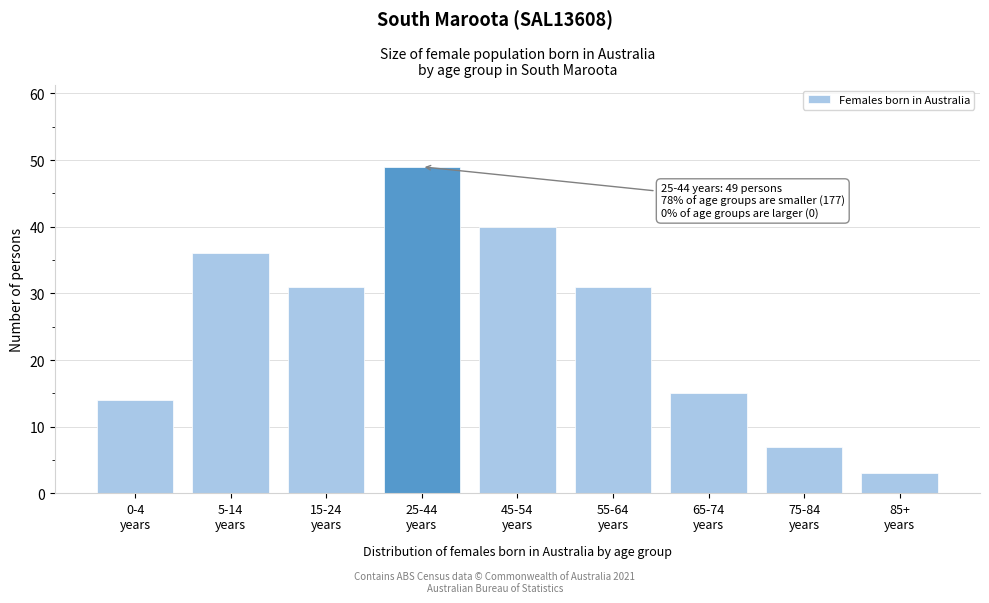

Reading right to left, extract all data points from this chart.

3	7	15	31	40	49	31	36	14